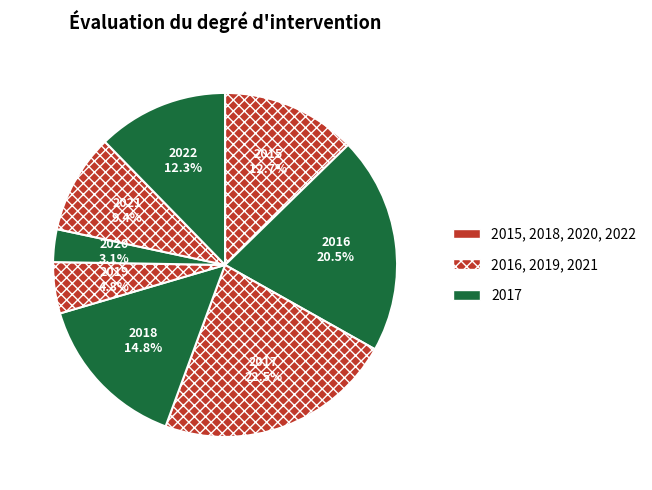

True or false: 2020 accounts for 16% of the total.

False